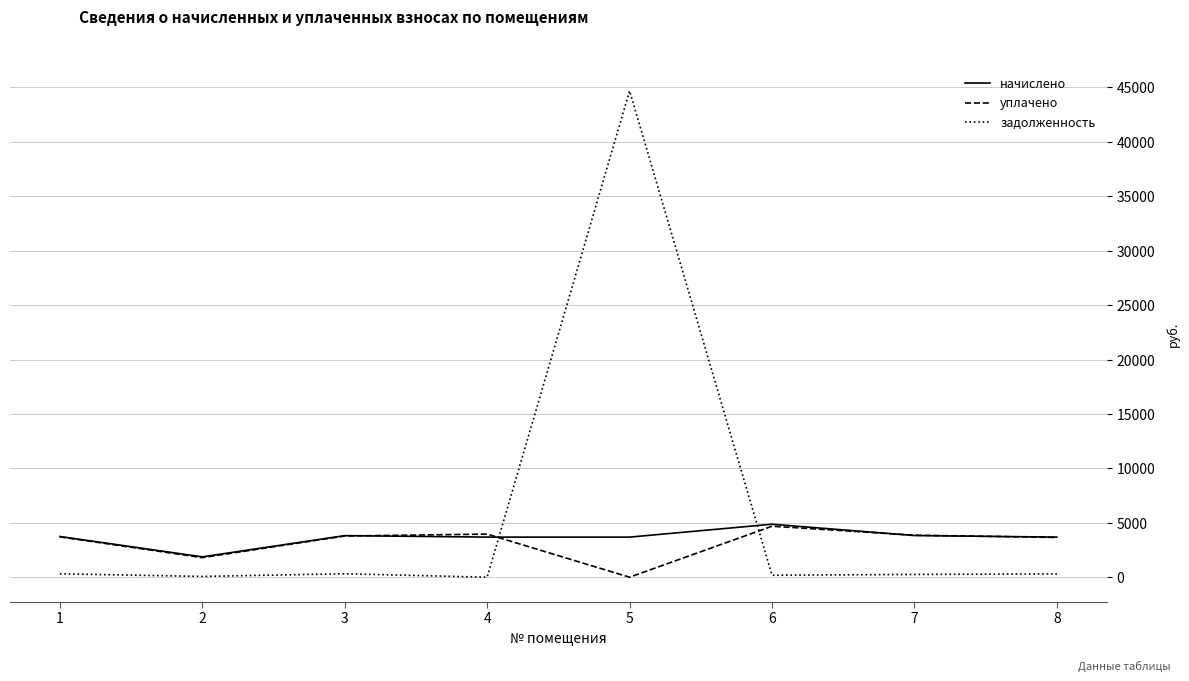

Which series has the largest total across all categories?

задолженность